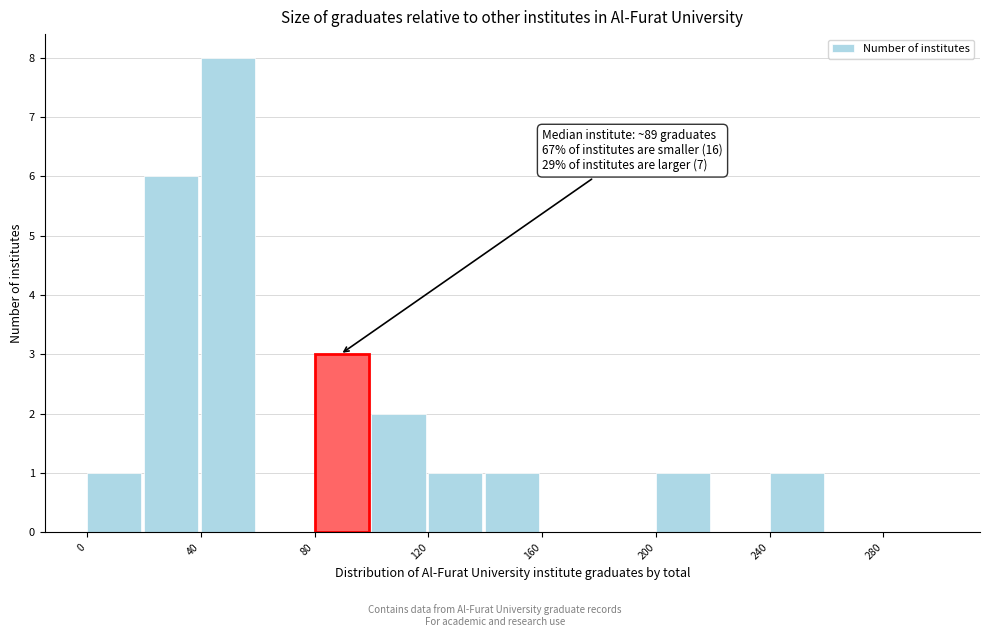

Which range on the x-axis has the tallest bar?

40 to 60